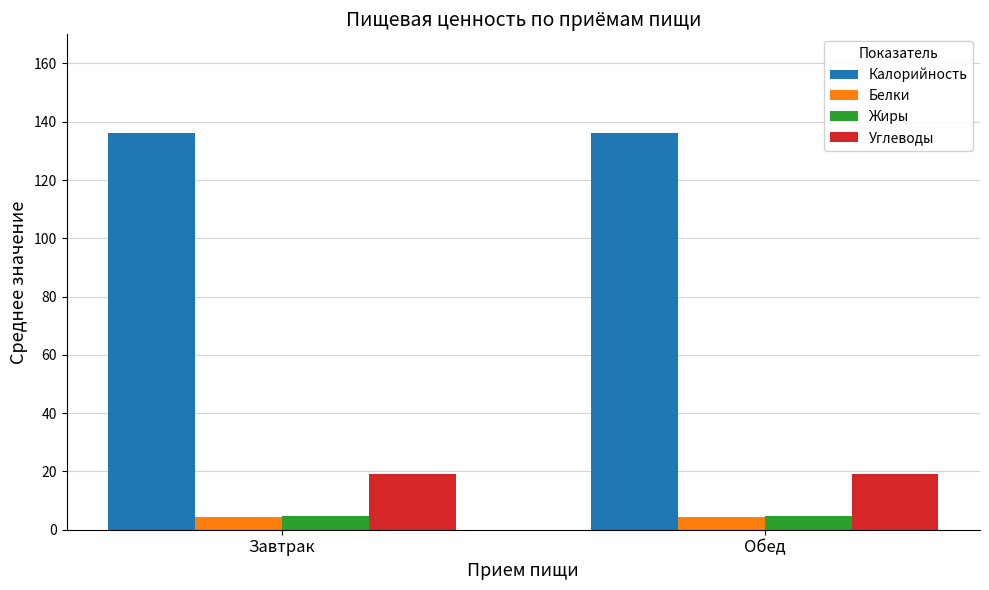

Is the value of Углеводы at Завтрак greater than the value of Калорийность at Обед?

No